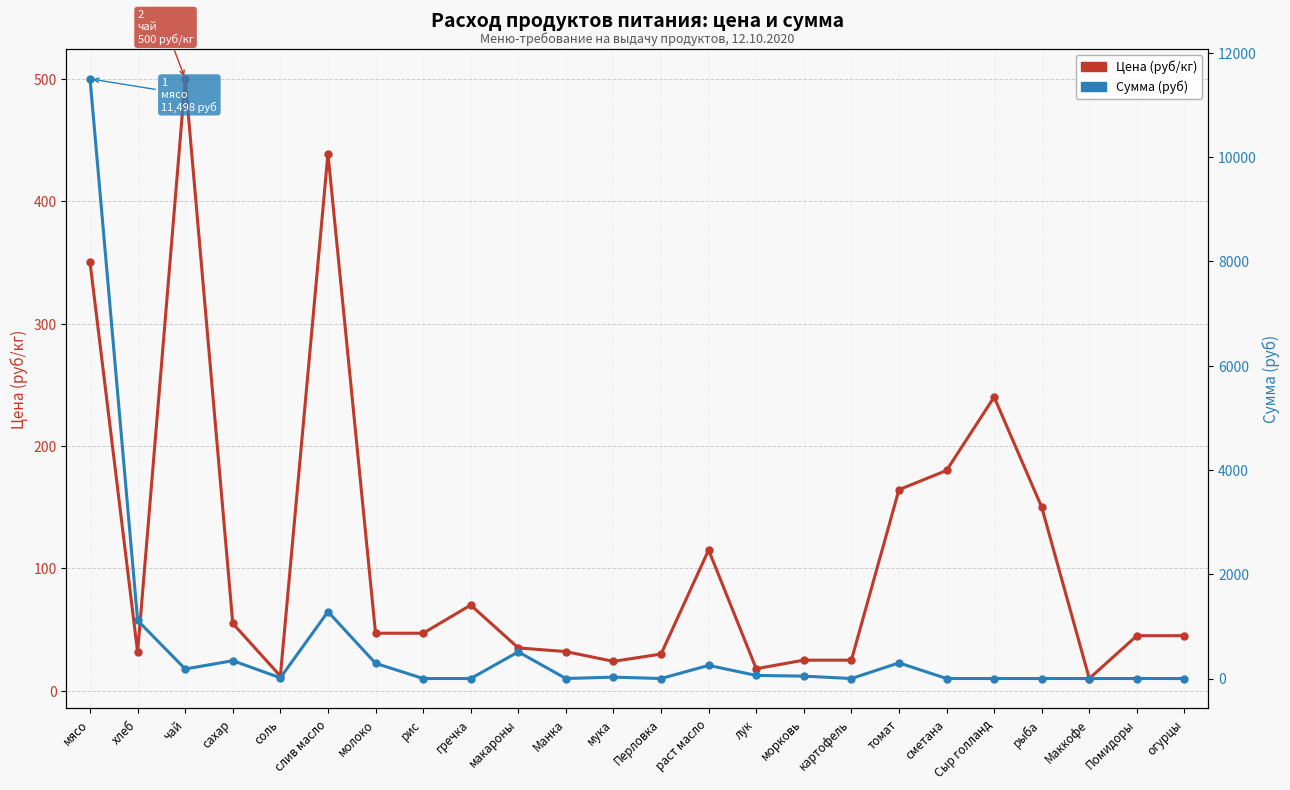

What is the value of the Цена (руб/кг) point at the 4th from the left?

55.0